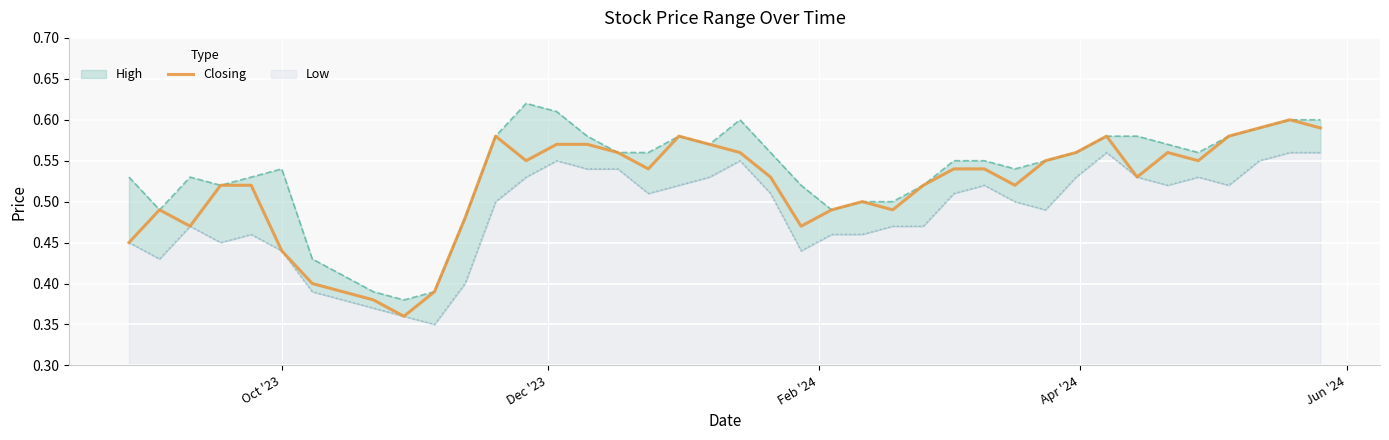

Reading right to left, transcribe all the data shown in this chart.

0.6	0.6	0.6	0.6	0.6	0.6	0.5	0.6	0.6	0.6	0.5	0.5	0.5	0.5	0.5	0.5	0.5	0.5	0.5	0.6	0.6	0.6	0.5	0.6	0.6	0.6	0.6	0.6	0.5	0.4	0.4	0.4	0.4	0.4	0.4	0.5	0.5	0.5	0.5	0.5